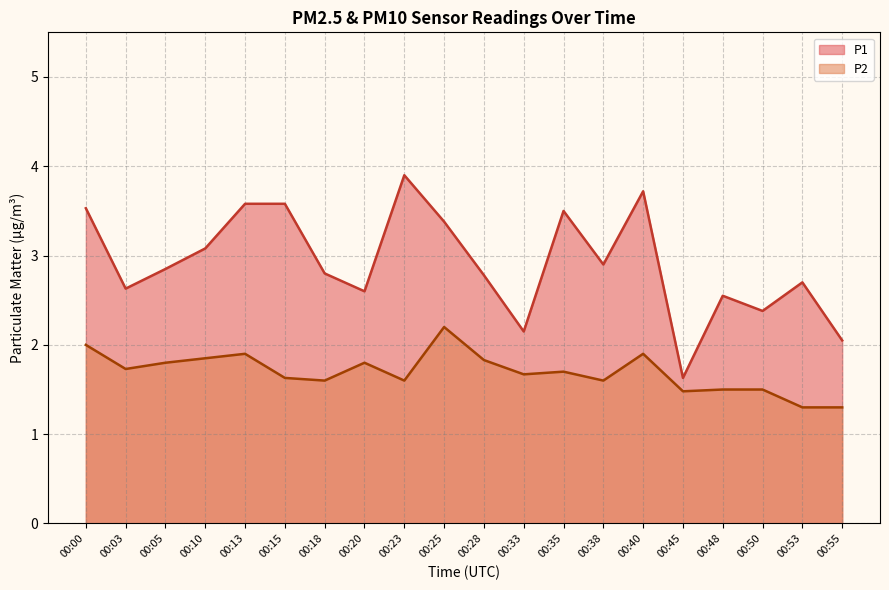

True or false: P2 has more than 2 points higher than both neighbors.

True